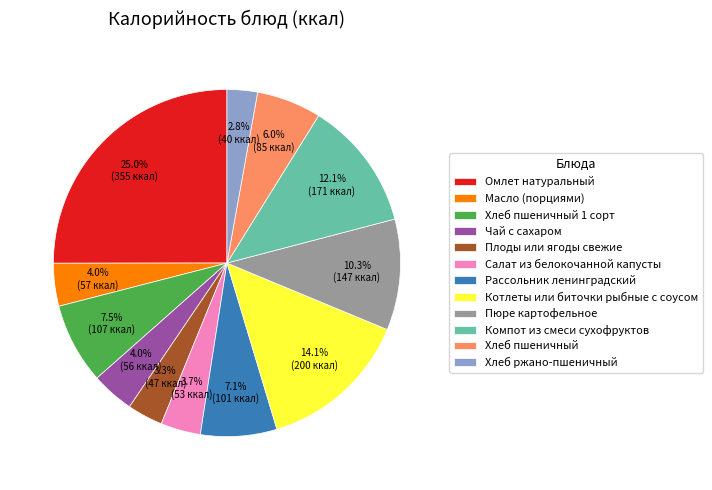

How many segments does this pie chart have?

12